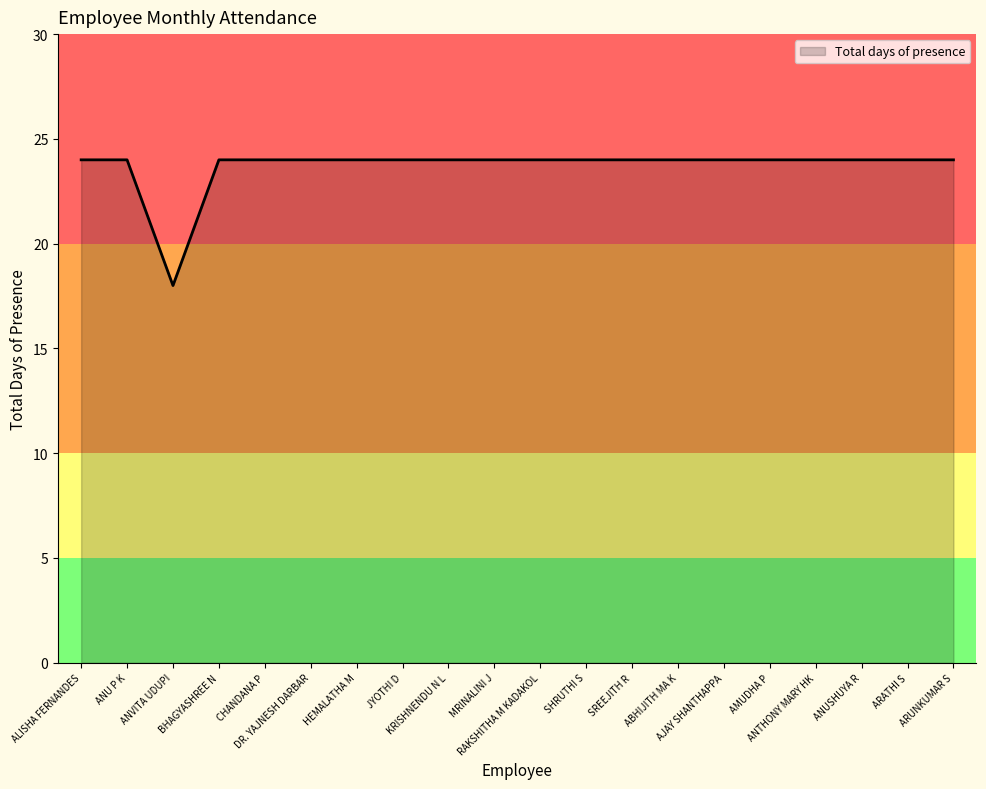

What is the maximum value shown in the chart?

24